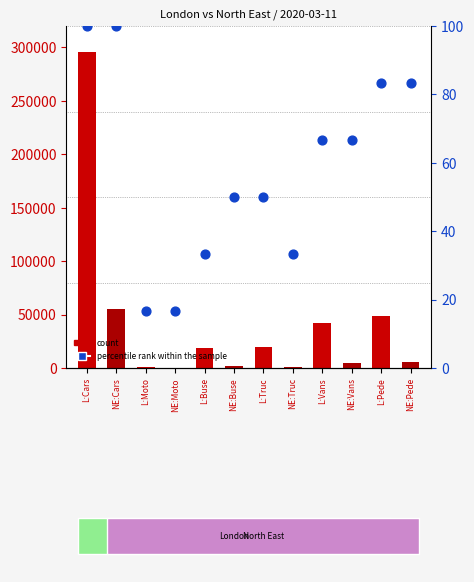

At how many categories does at least one series exceed 293787?

1